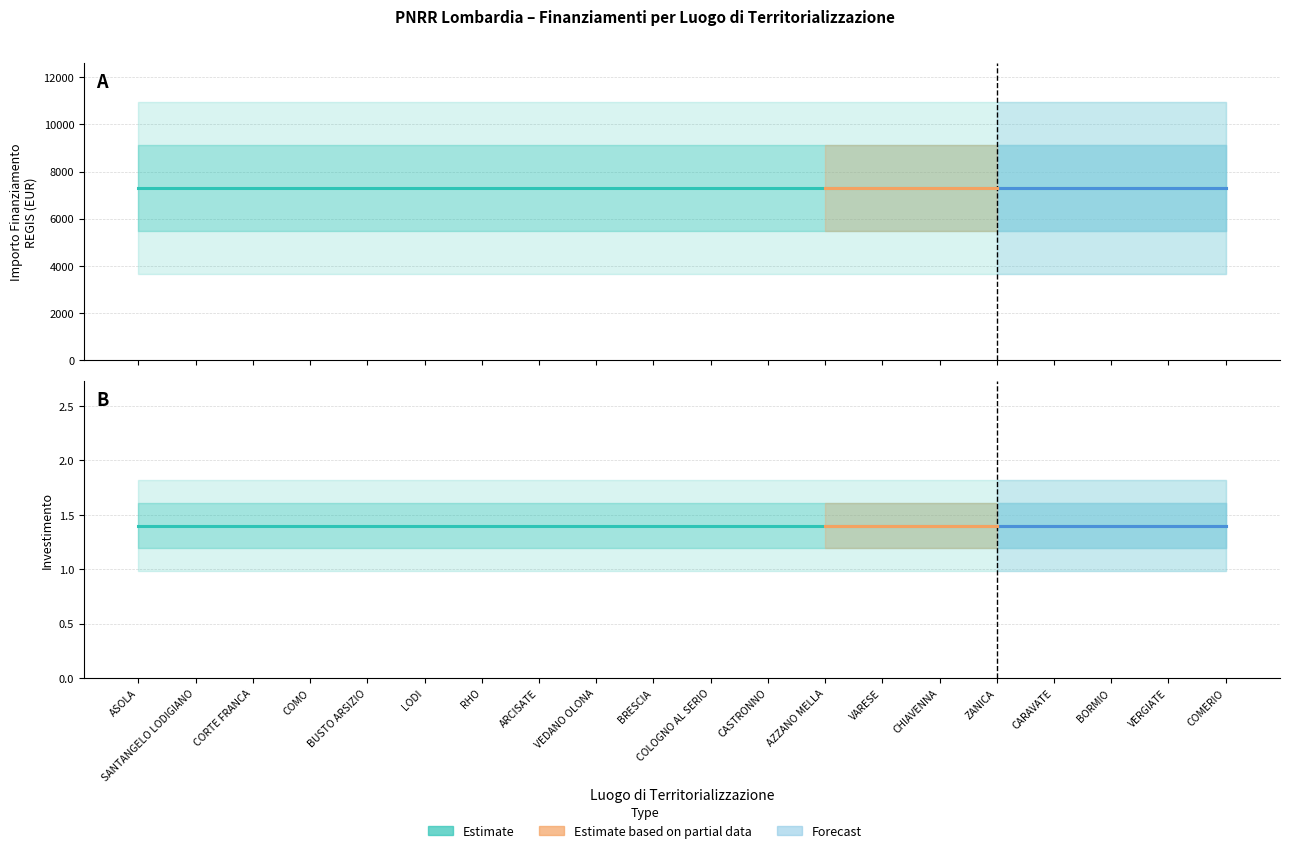

What is the maximum value for IMPORTO FINANZIAMENTO REGIS?

7301.0